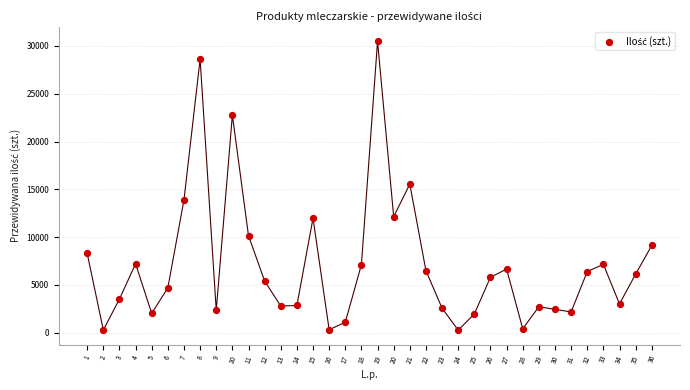

What is the range of Y values (max minus min)?

30241